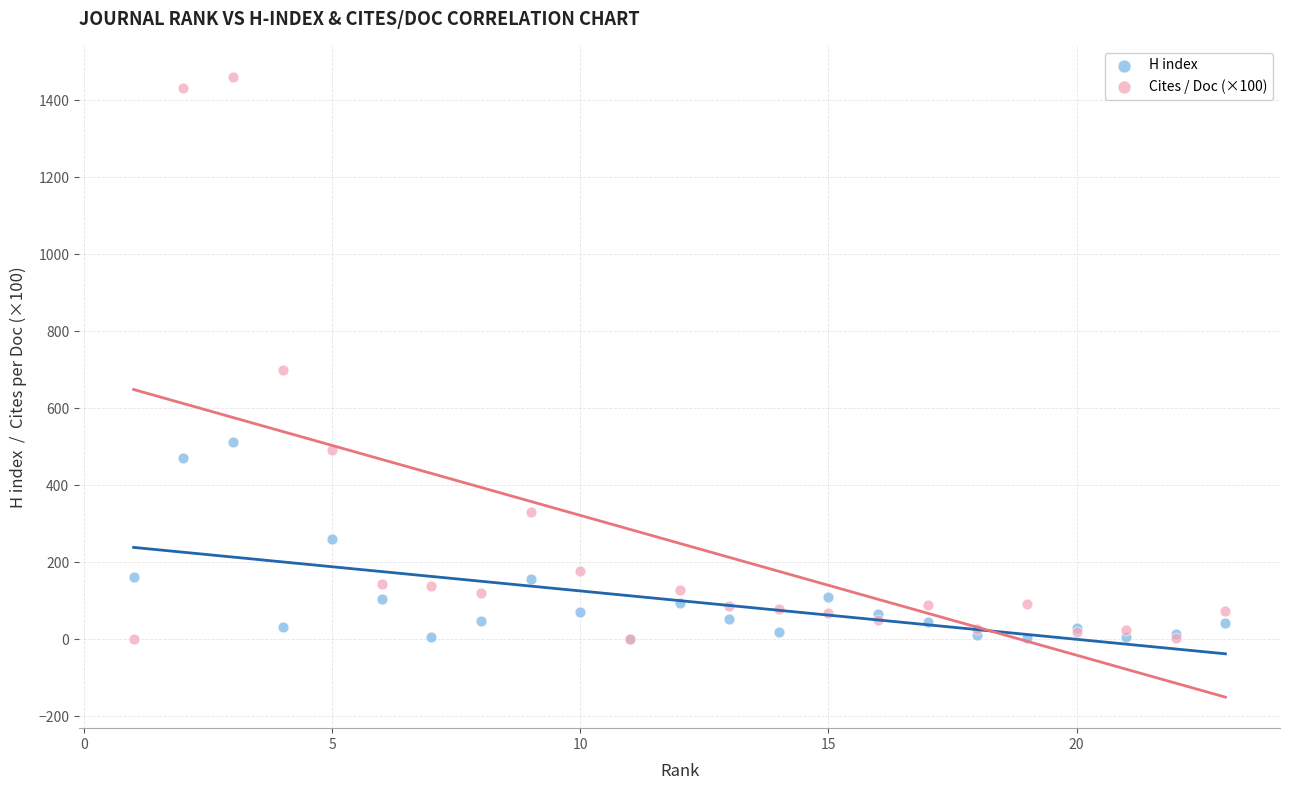

Across all series, what Y value is closest to 730?

700